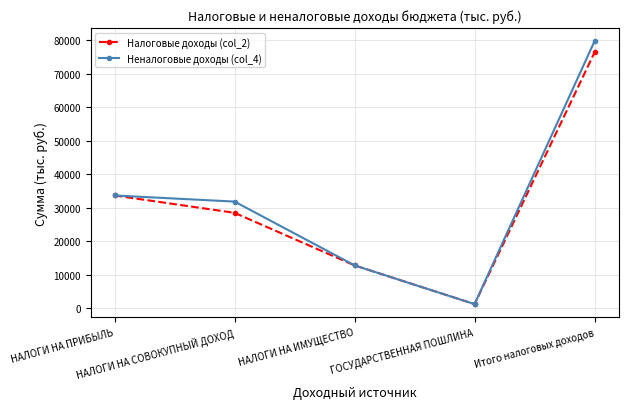

Reading left to right, list all the values displayed in this chart.

Налоговые доходы (col_2): НАЛОГИ НА ПРИБЫЛЬ=33734.0	НАЛОГИ НА СОВОКУПНЫЙ ДОХОД=28550.0	НАЛОГИ НА ИМУЩЕСТВО=12857.0	ГОСУДАРСТВЕННАЯ ПОШЛИНА=1300.0	Итого налоговых доходов=76441.0
Неналоговые доходы (col_4): НАЛОГИ НА ПРИБЫЛЬ=33734.0	НАЛОГИ НА СОВОКУПНЫЙ ДОХОД=31908.0	НАЛОГИ НА ИМУЩЕСТВО=12857.0	ГОСУДАРСТВЕННАЯ ПОШЛИНА=1300.0	Итого налоговых доходов=79799.0